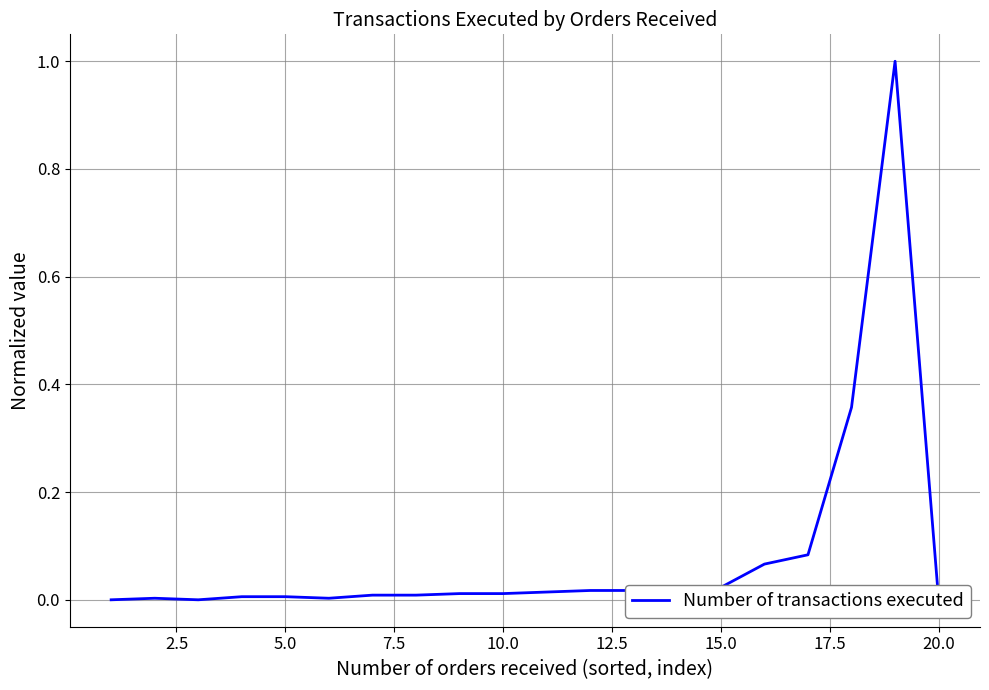

How many values exceed 0?

17